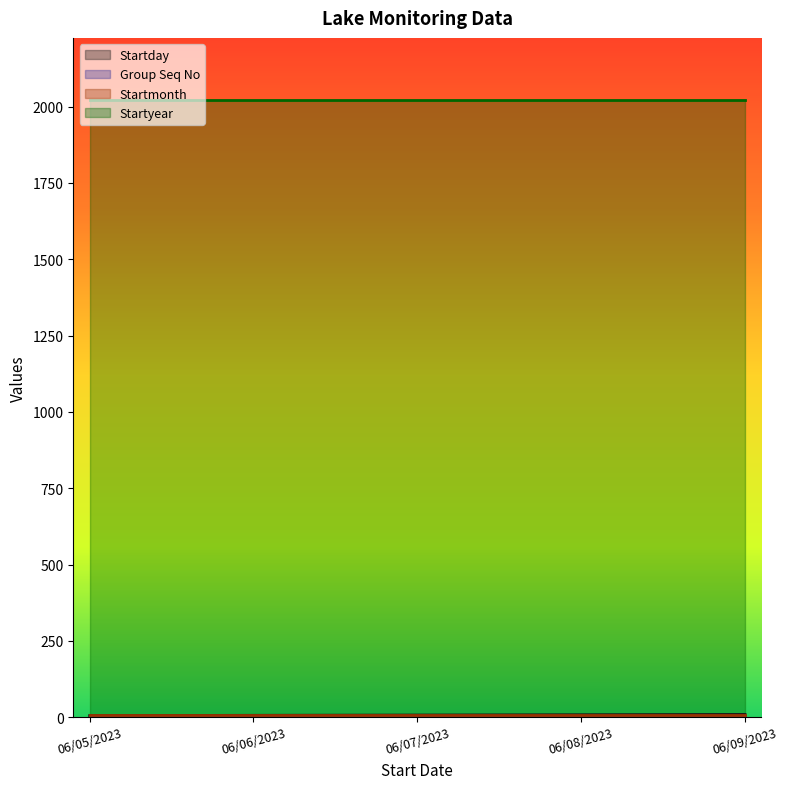

At which label is Group Seq No closest to 1?

06/05/2023